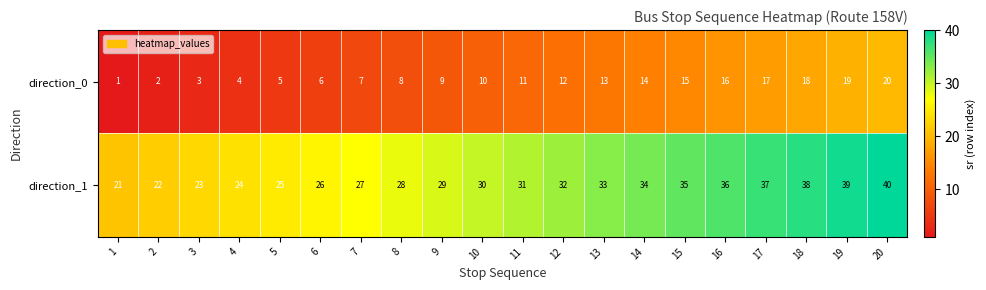

How many distinct data groups are displayed?

2